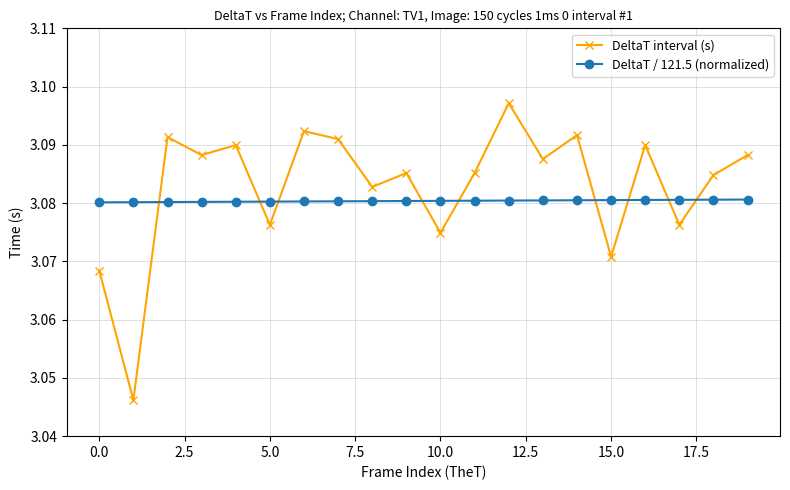

Which series has the widest spread of values?

DeltaT interval (s)